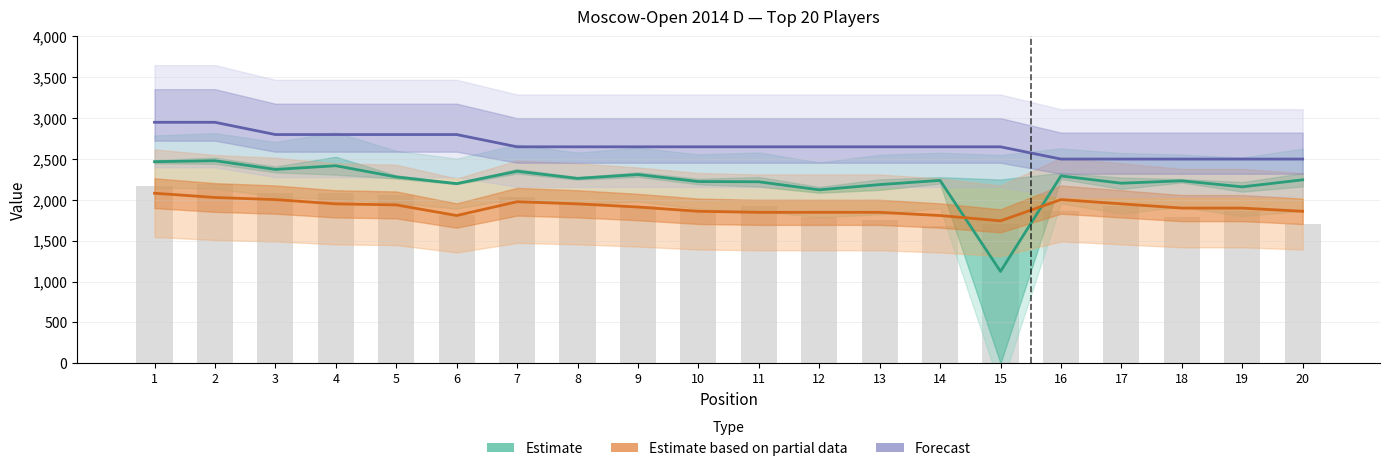

How many groups of bars are there?

20